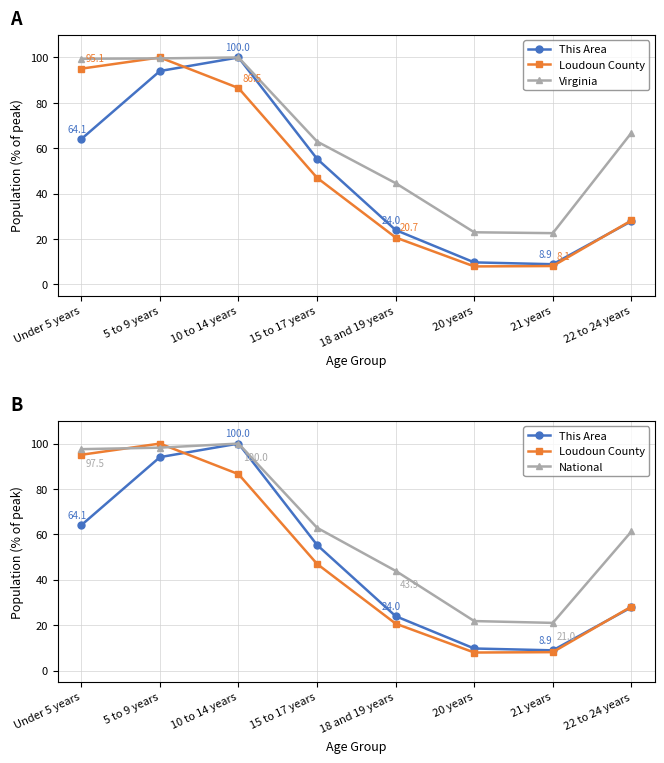

At which category is the sum across all series the highest?

5 to 9 years